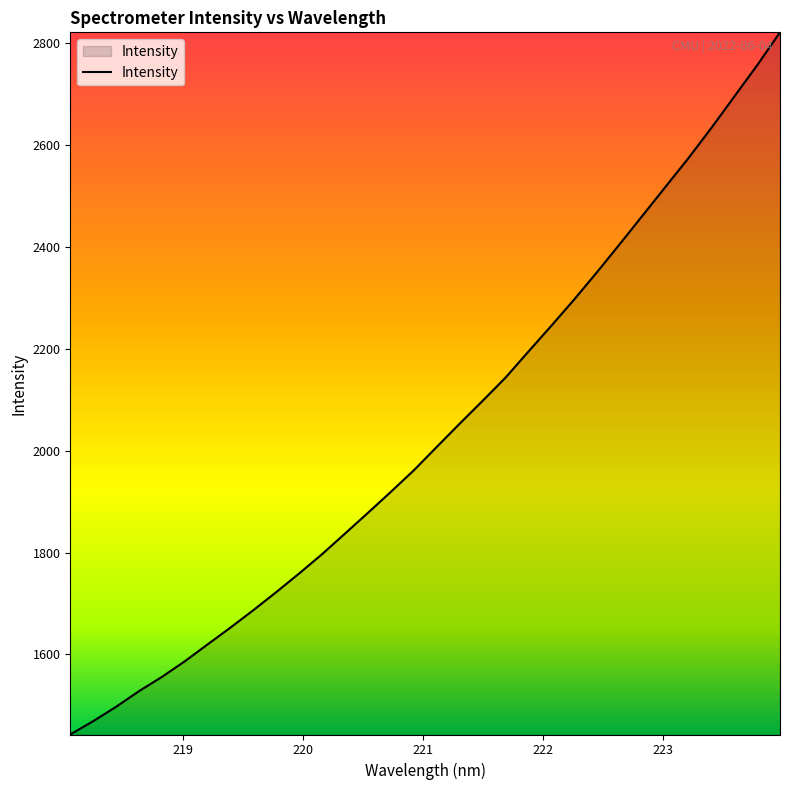

What is the difference between the maximum and minimum values?

1377.6